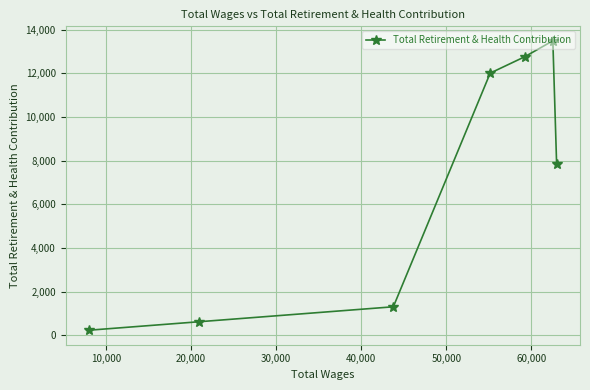

What is the maximum value shown in the chart?

13490